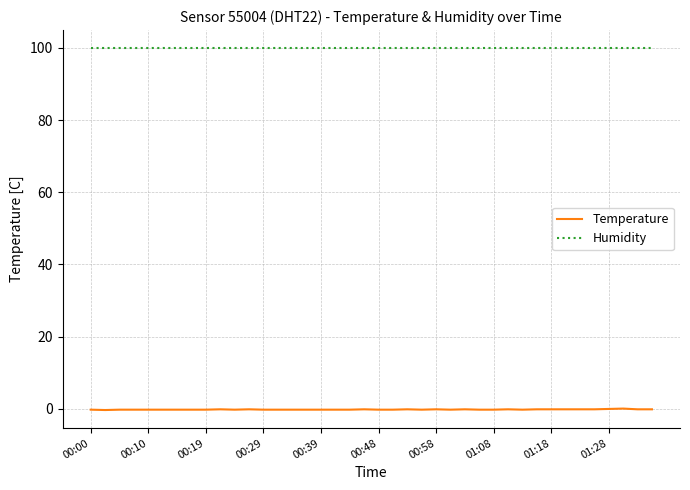

True or false: Temperature has more than 0 interior local peaks.

True